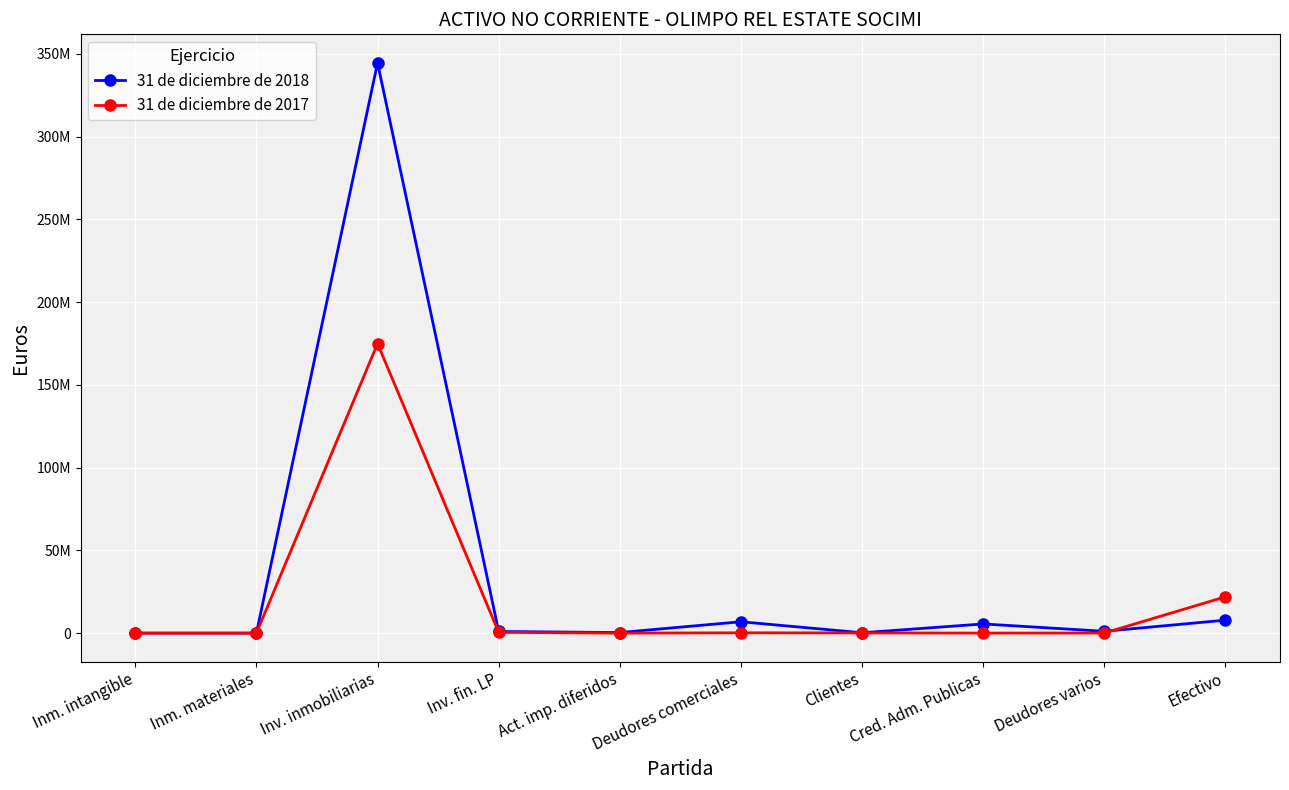

What is the difference between the 31 de diciembre de 2017 values at Deudores varios and Cred. Adm. Publicas?

39776